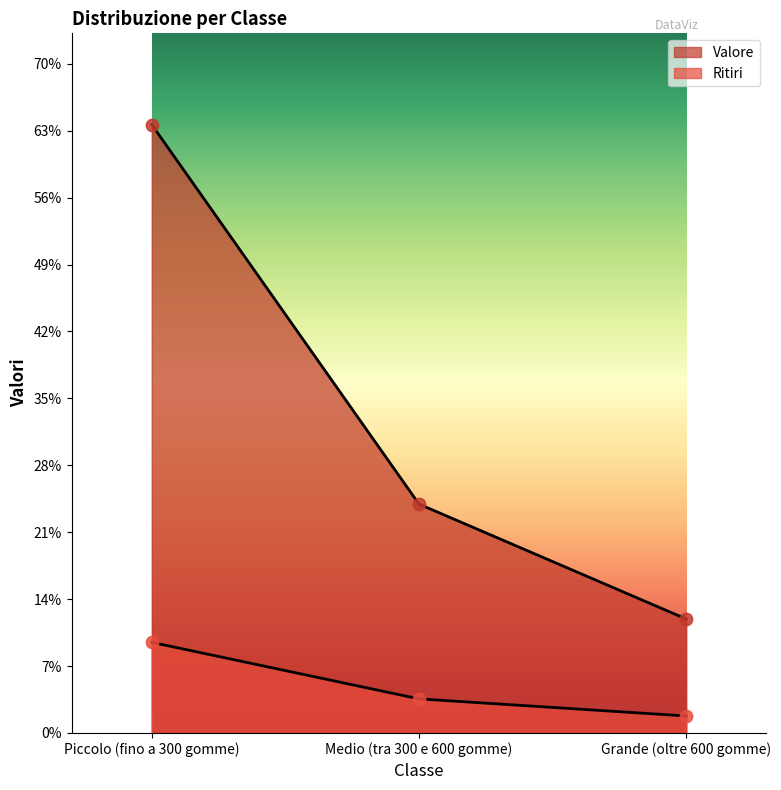

Which series contains the highest Y value?

Valore